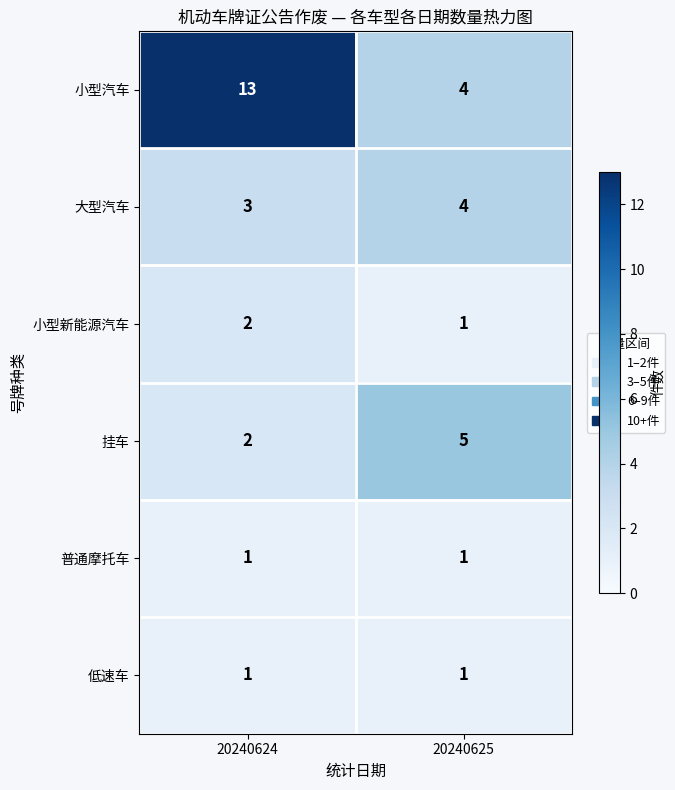

At which category is the sum across all series the highest?

20240624